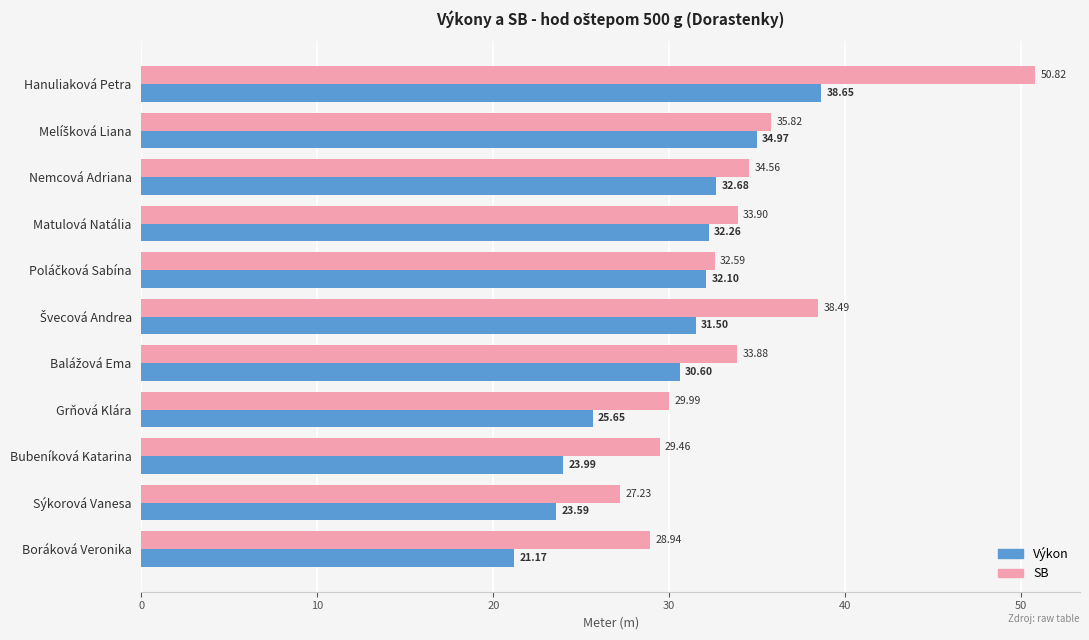

How many distinct data groups are displayed?

2